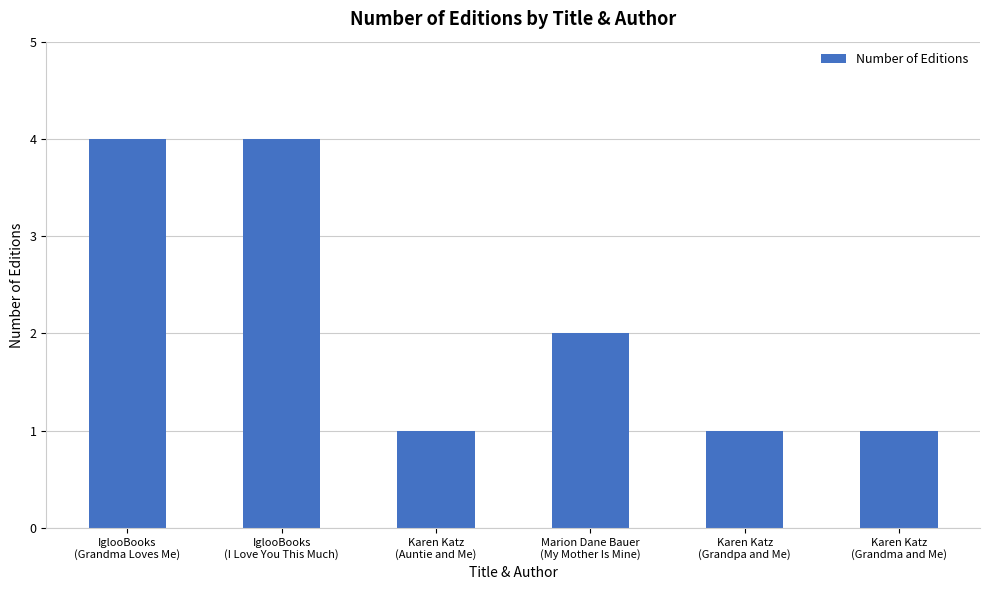

What is the label of the 3rd bar from the right?

Marion Dane Bauer
(My Mother Is Mine)